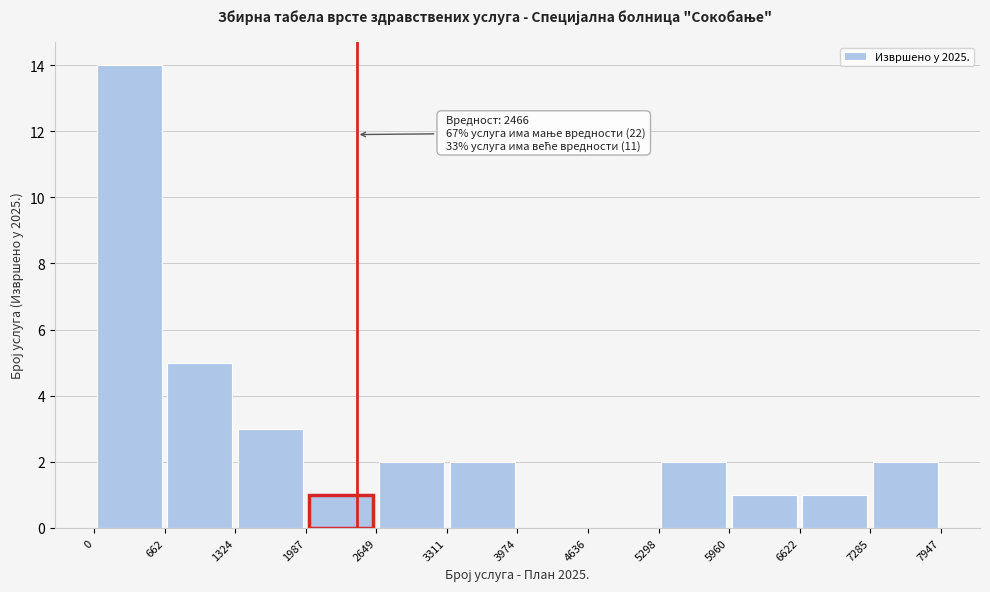

Which range on the x-axis has the tallest bar?

0 to 662